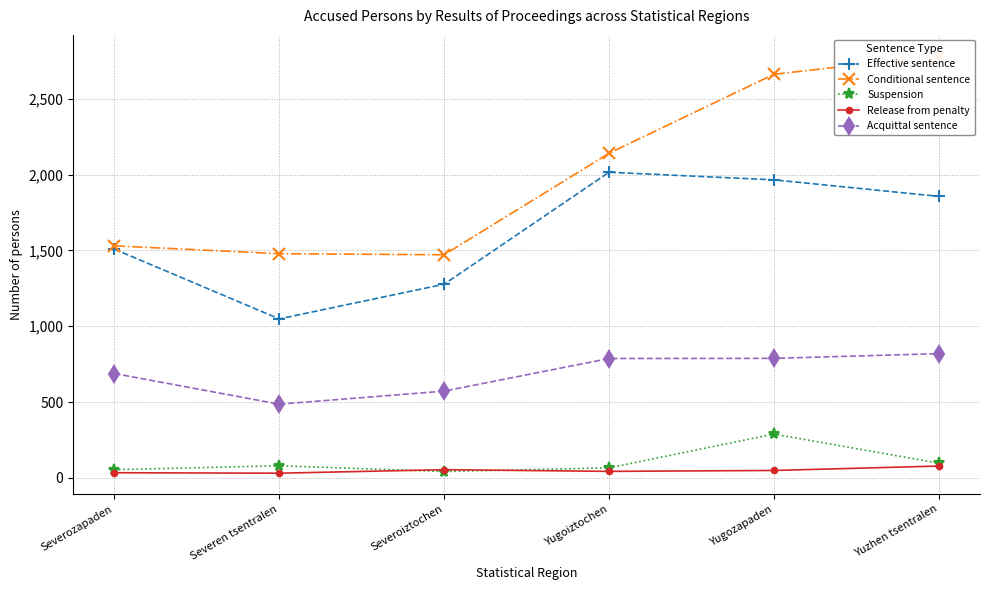

What is the label of the 2nd point from the left?

Severen tsentralen